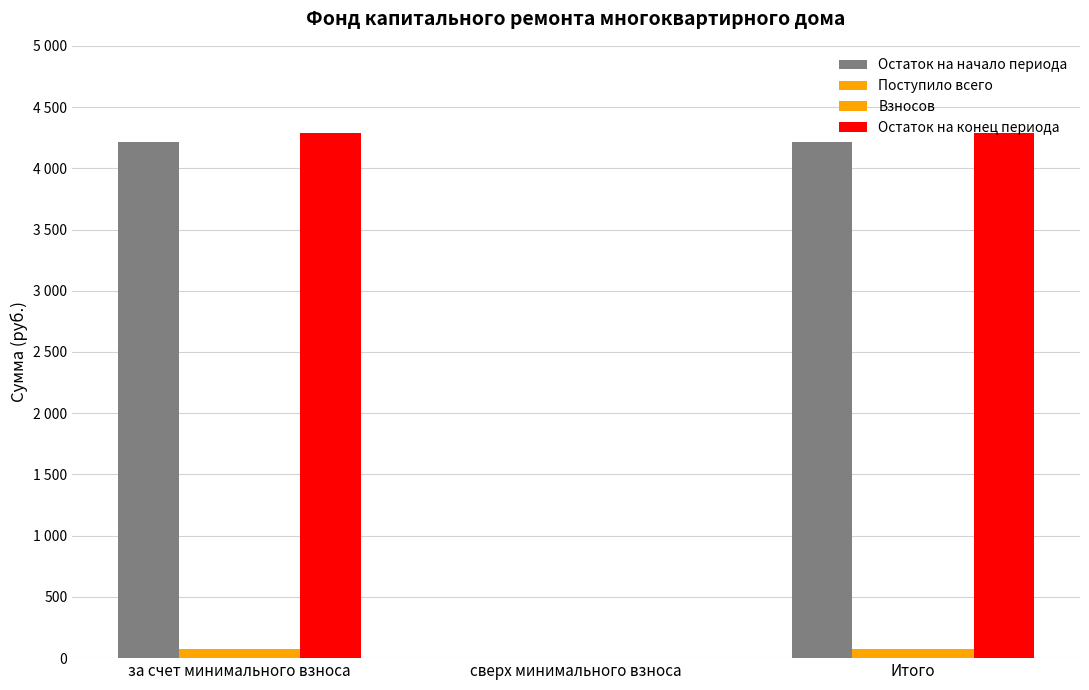

Which series has the widest spread of values?

Остаток на конец периода